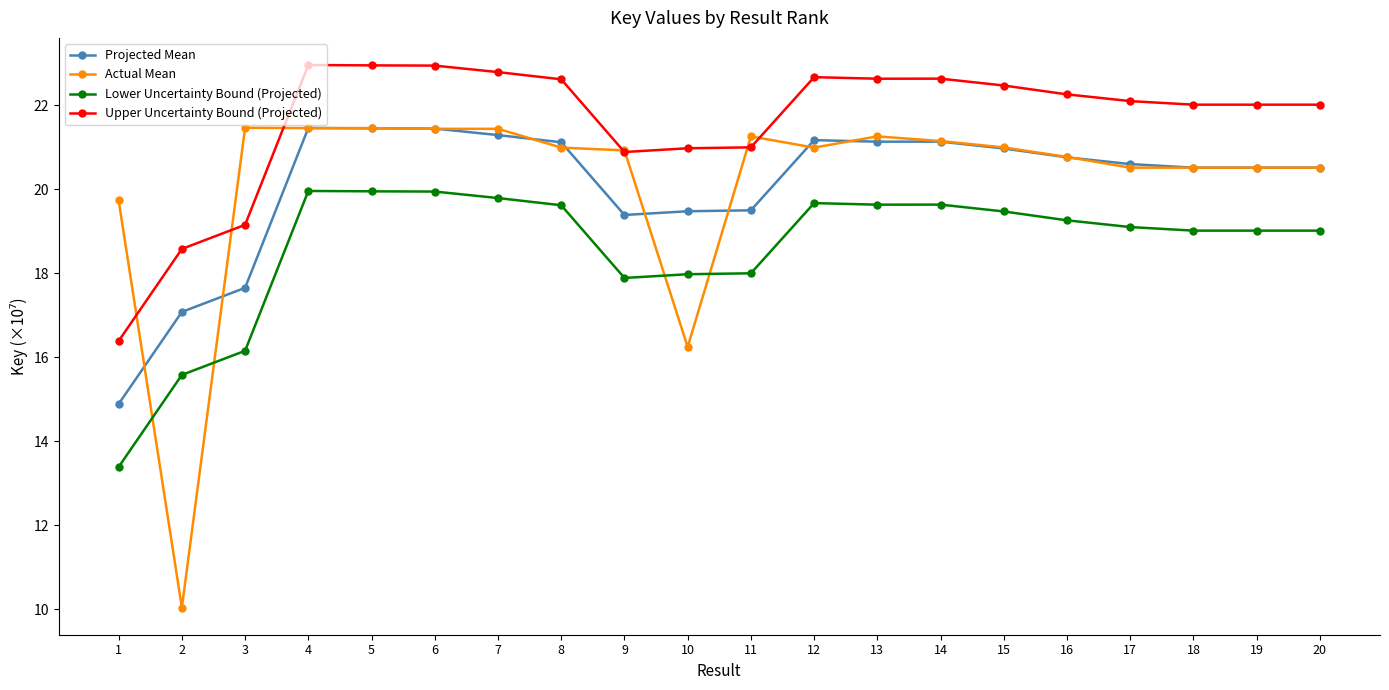

Is this an area chart (filled region under the line)?

No